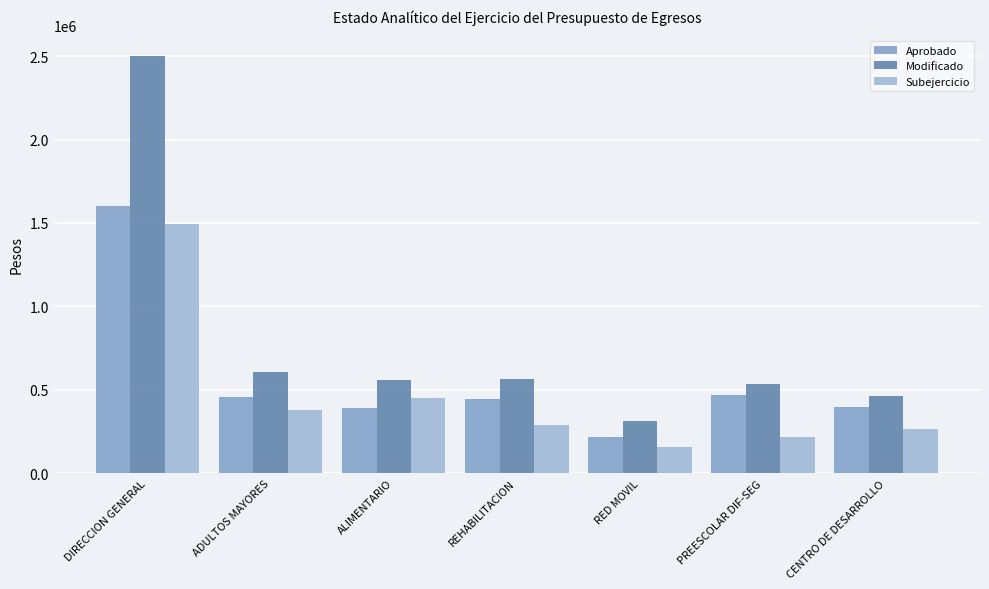

Does the chart contain any negative values?

No